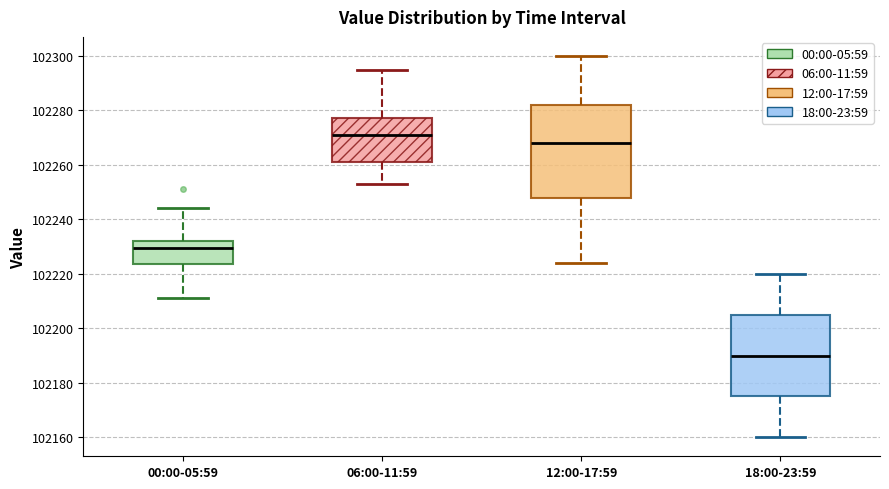

Which box has the highest median line?

06:00-11:59